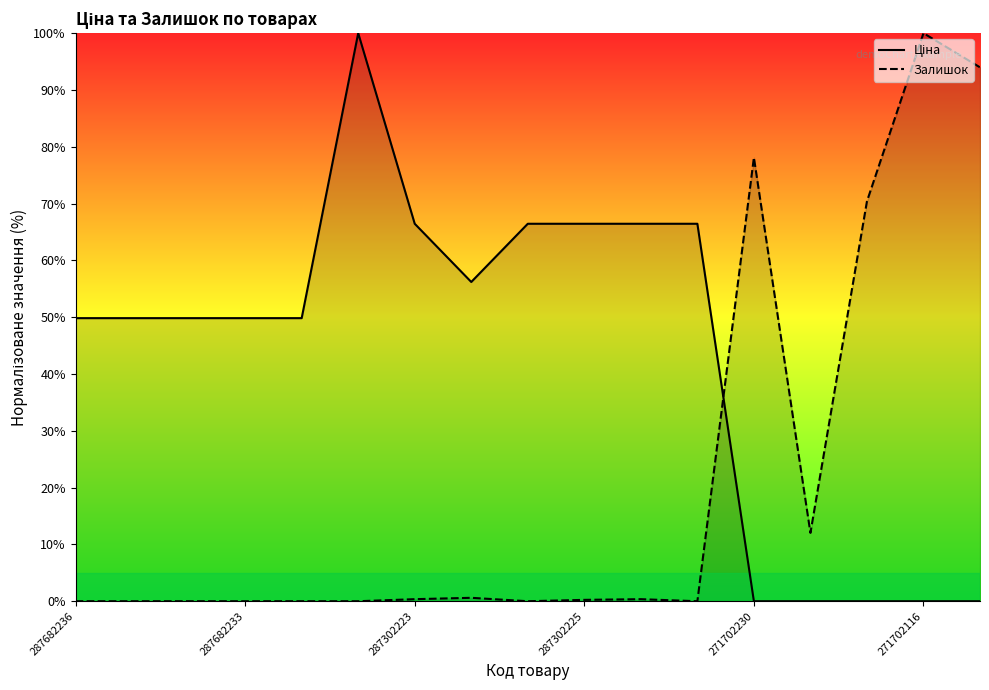

What is the highest value of the Залишок series?

100.0